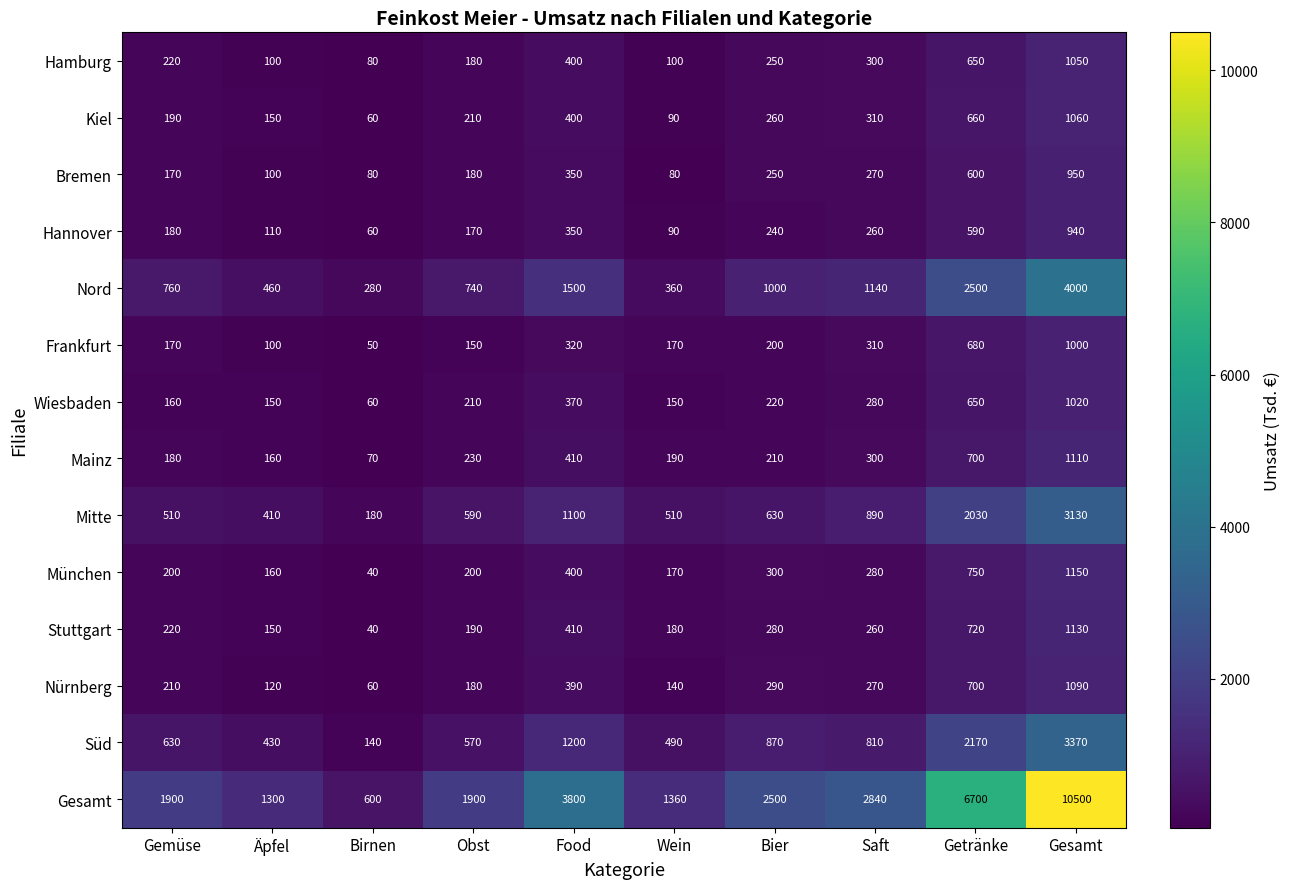

Which series has the widest spread of values?

Gesamt